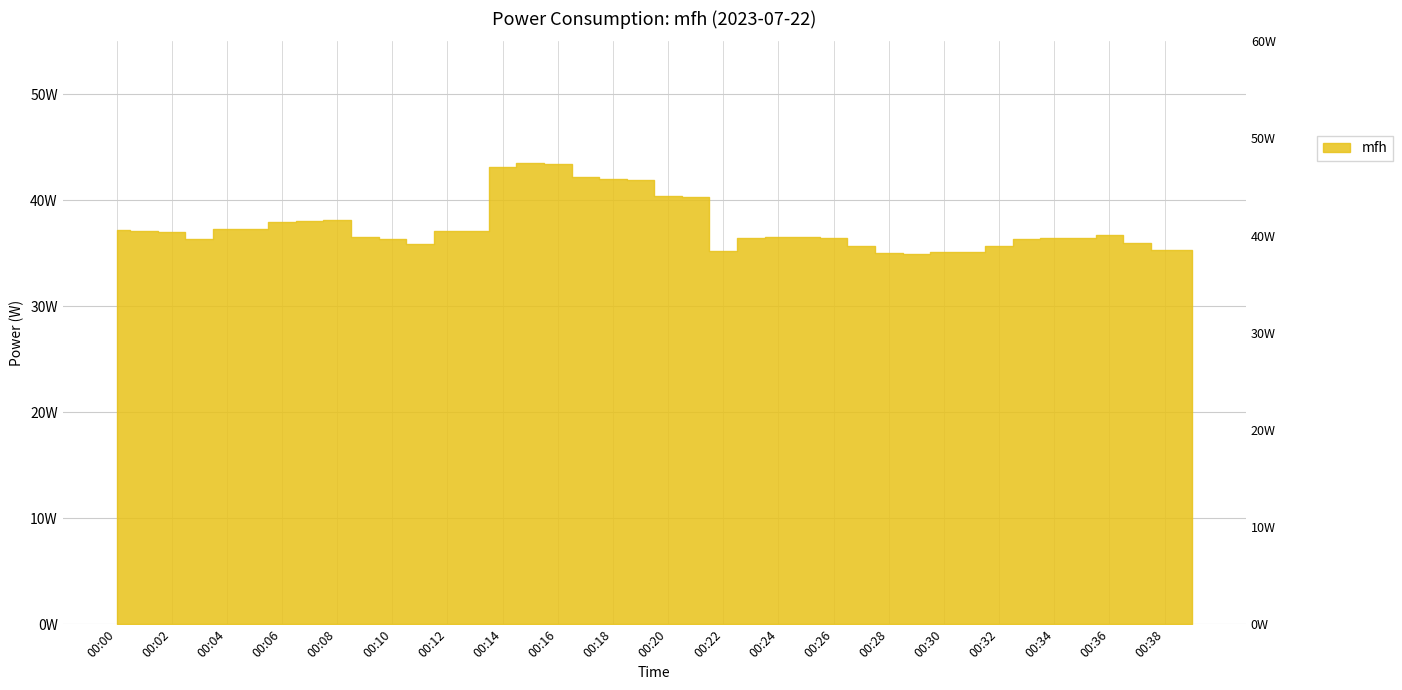

What is the sum of all values?

1501.7